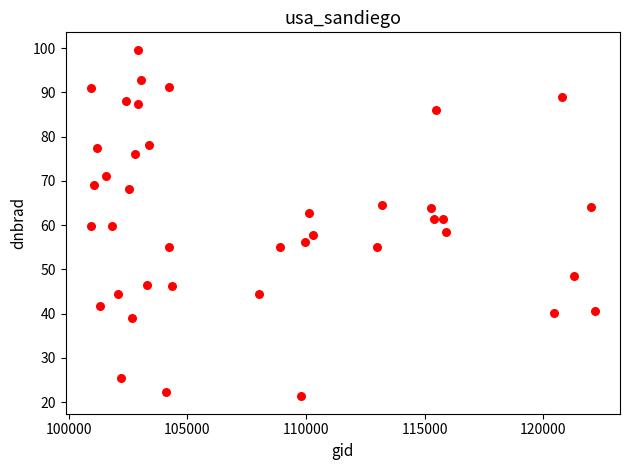

What is the range of X values (max minus min)?

21256.0